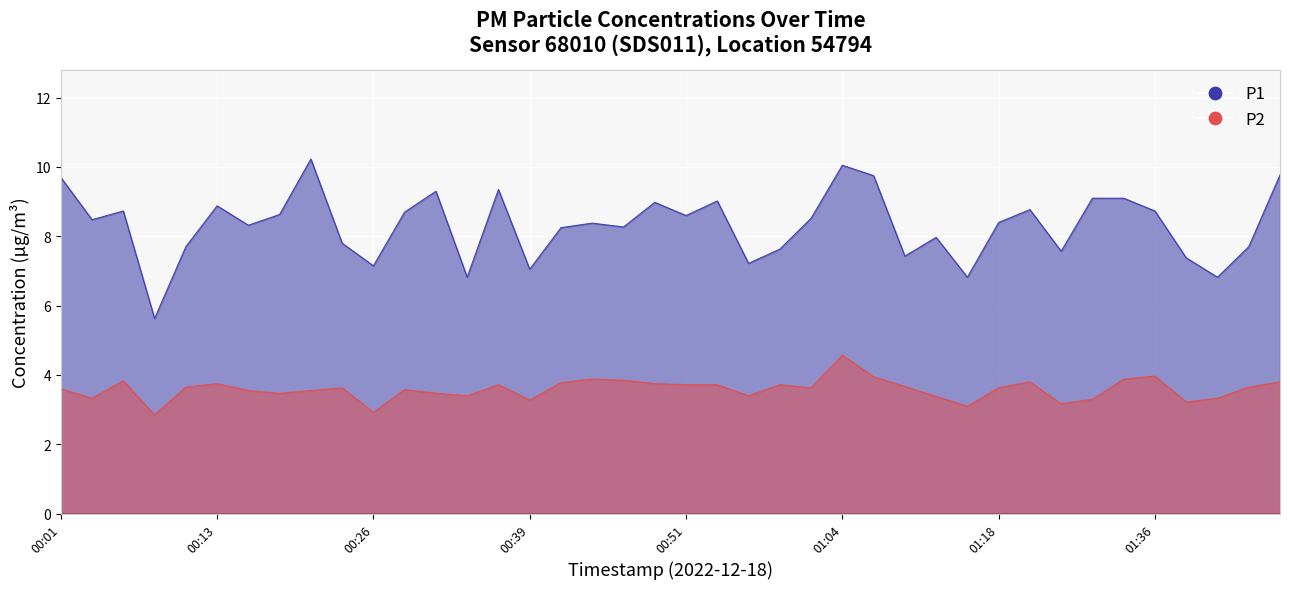

What is the sum of all P1 values?

332.7